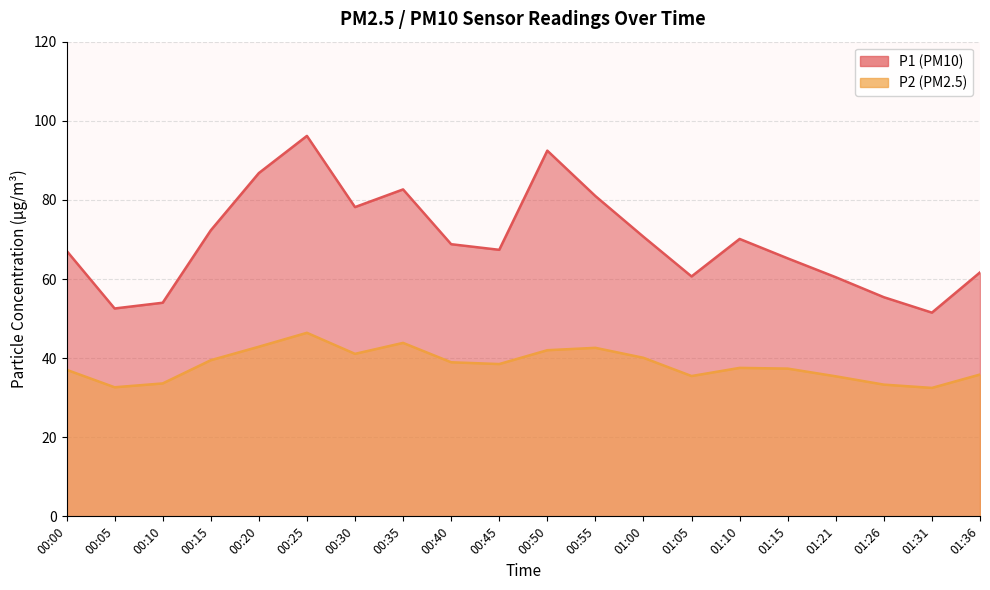

Which series has the largest total across all categories?

P1